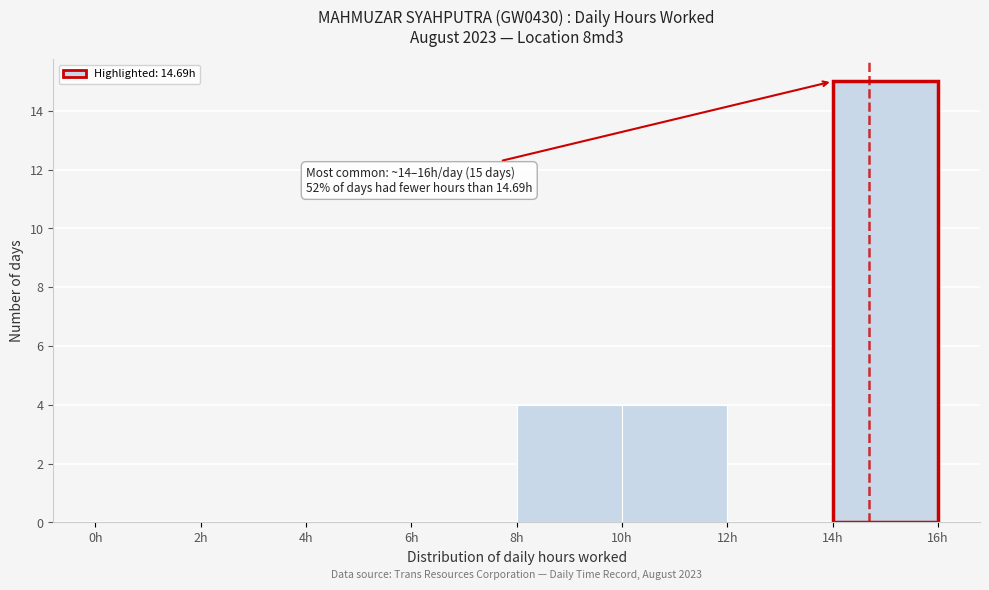

Over which range of the x-axis is the bar tallest?

14 to 16